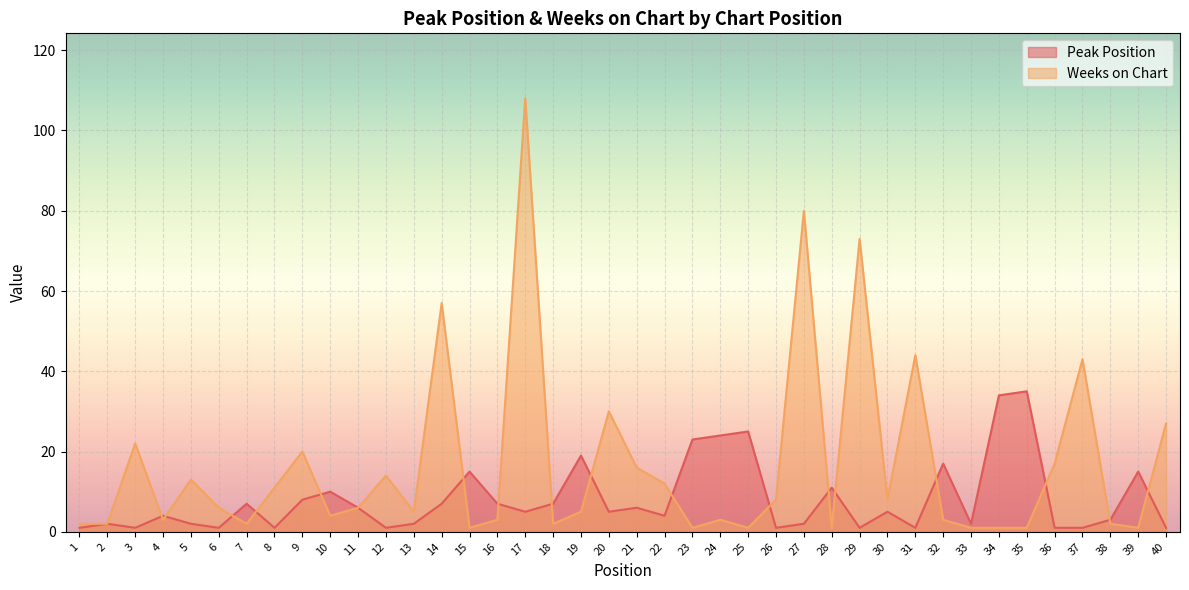

Rank the series by their average value, from highest to lowest.

Weeks on Chart, Peak Position